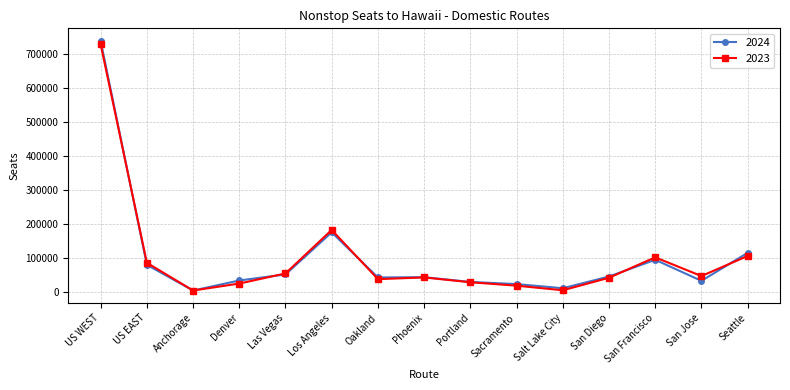

List the series in order of their peak value, highest first.

2024, 2023